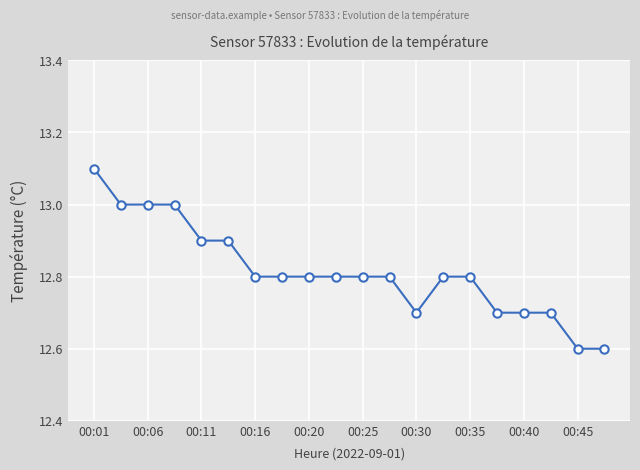

What is the value of the 15th point from the left?

12.8